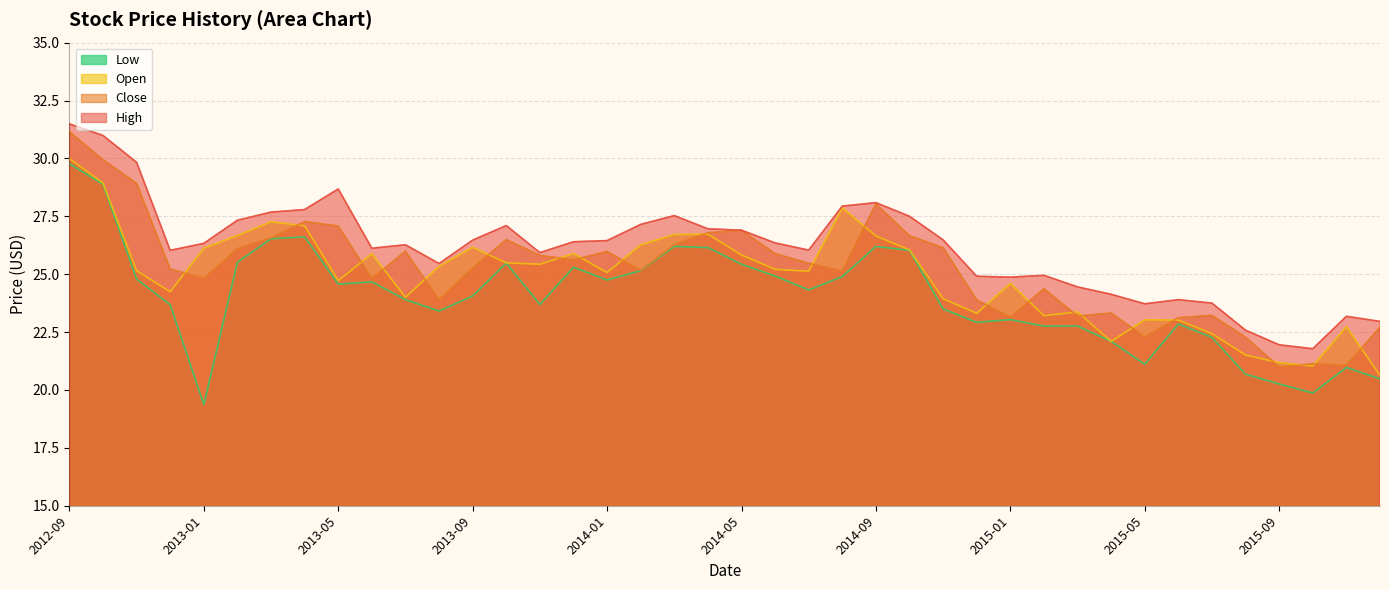

True or false: Low and High intersect in this chart.

False